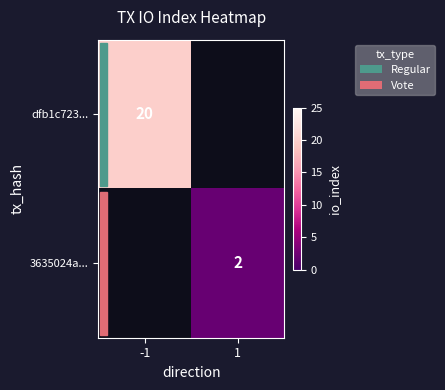

How many data points does each series have?

2